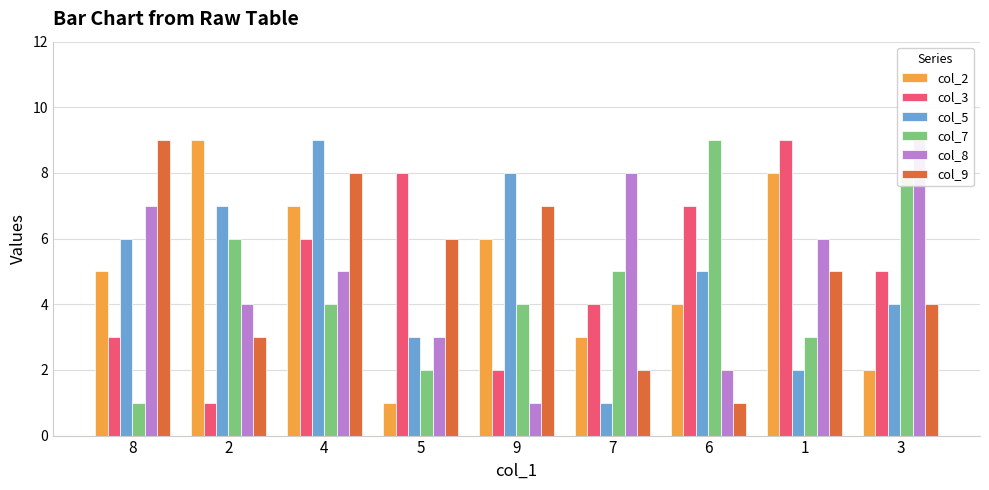

What is the minimum value shown in the chart?

1